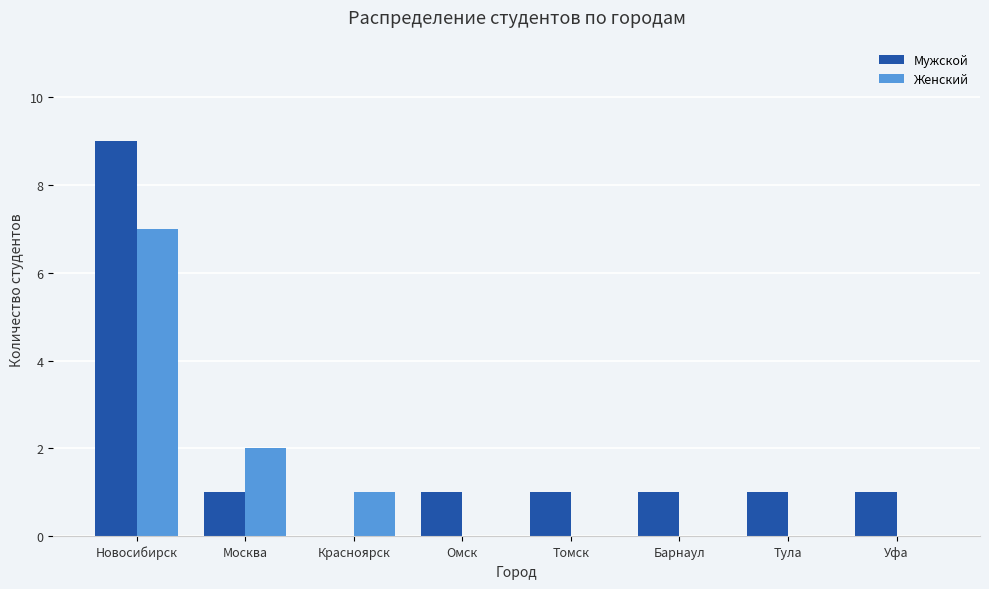

Which category has the highest value in the Мужской series?

Новосибирск